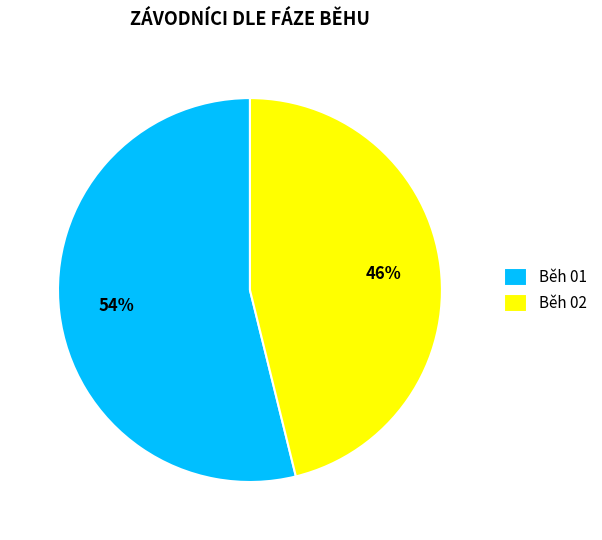

To the nearest percent, what is the difference between the Běh 02 and Běh 01 slice percentages?

8%